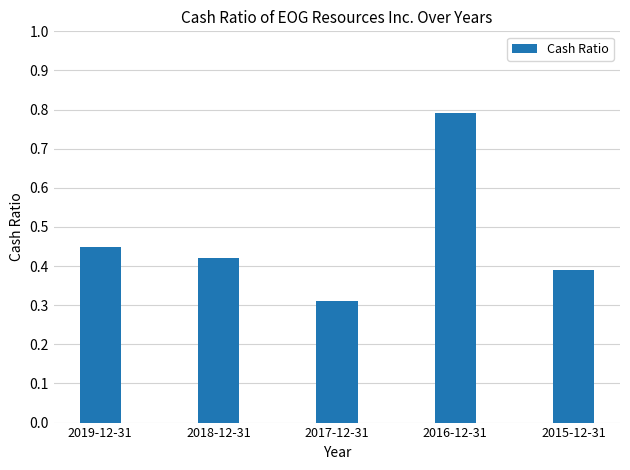

What is the label of the 3rd bar from the left?

2017-12-31